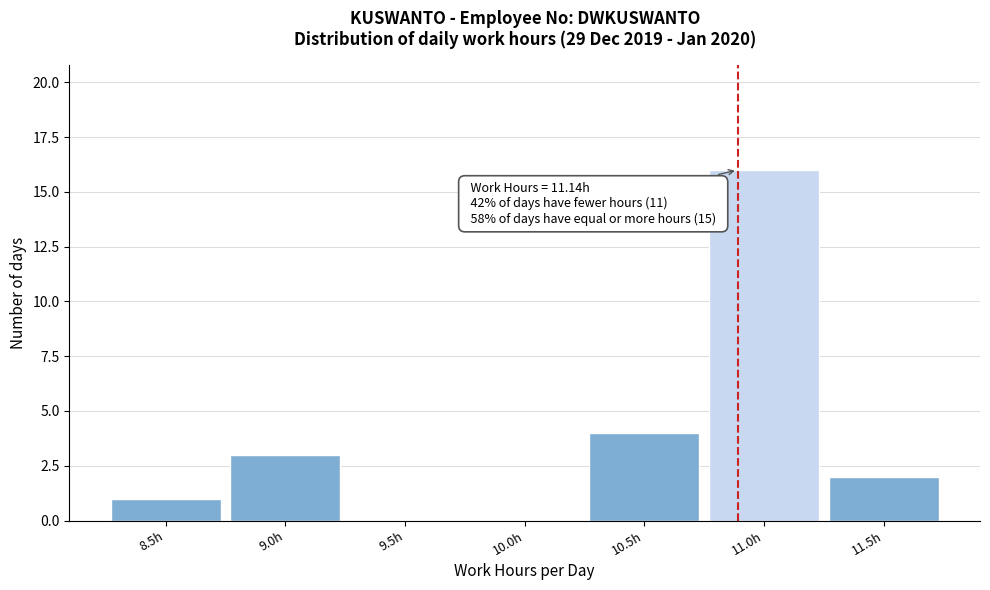

Reading left to right, what are all the values shown in this chart?

8.5h=1	9.0h=3	9.5h=0	10.0h=0	10.5h=4	11.0h=16	11.5h=2